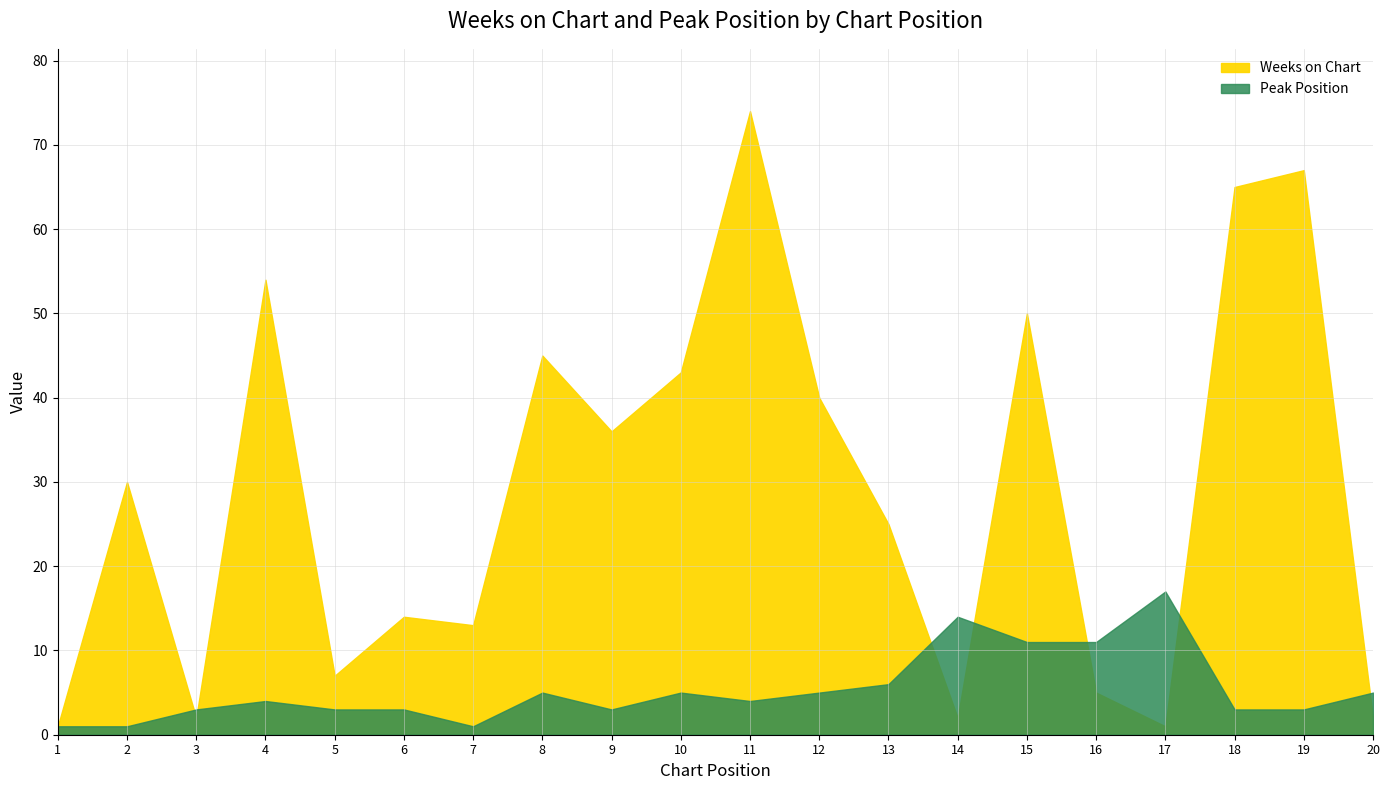

What are all the series names shown in the legend?

Weeks on Chart, Peak Position